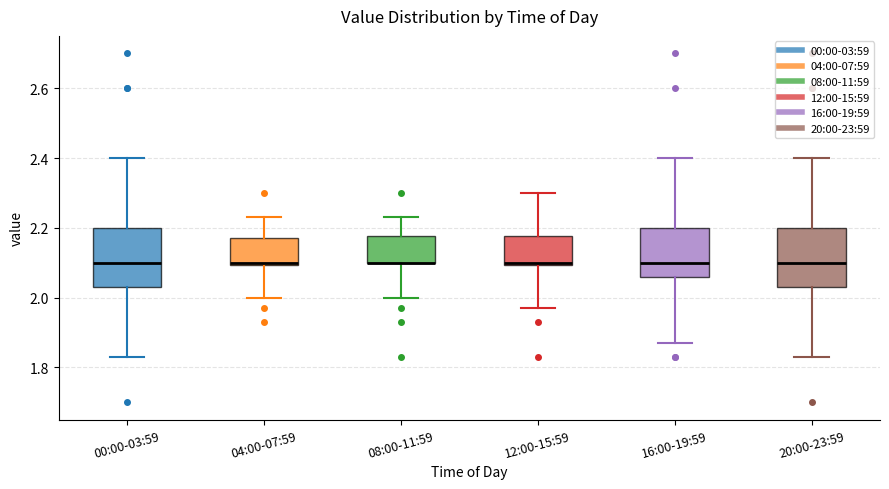

Reading left to right, transcribe this box plot: for each box, give where its median line is, the range the box spans, and where its two whiskers end, as read against the y-axis. The values are not printed on the chart, so give them approximately, as read against the axis.

00:00-03:59: median 2.10, box 2.04 to 2.20, whiskers 1.84 to 2.40
04:00-07:59: median 2.10 (just above the box's lower edge), box 2.10 to 2.18, whiskers 2.00 to 2.24
08:00-11:59: median 2.10 (drawn on the box's lower edge), box 2.10 to 2.18, whiskers 2.00 to 2.24
12:00-15:59: median 2.10 (just above the box's lower edge), box 2.10 to 2.18, whiskers 1.98 to 2.30
16:00-19:59: median 2.10, box 2.06 to 2.20, whiskers 1.88 to 2.40
20:00-23:59: median 2.10, box 2.04 to 2.20, whiskers 1.84 to 2.40